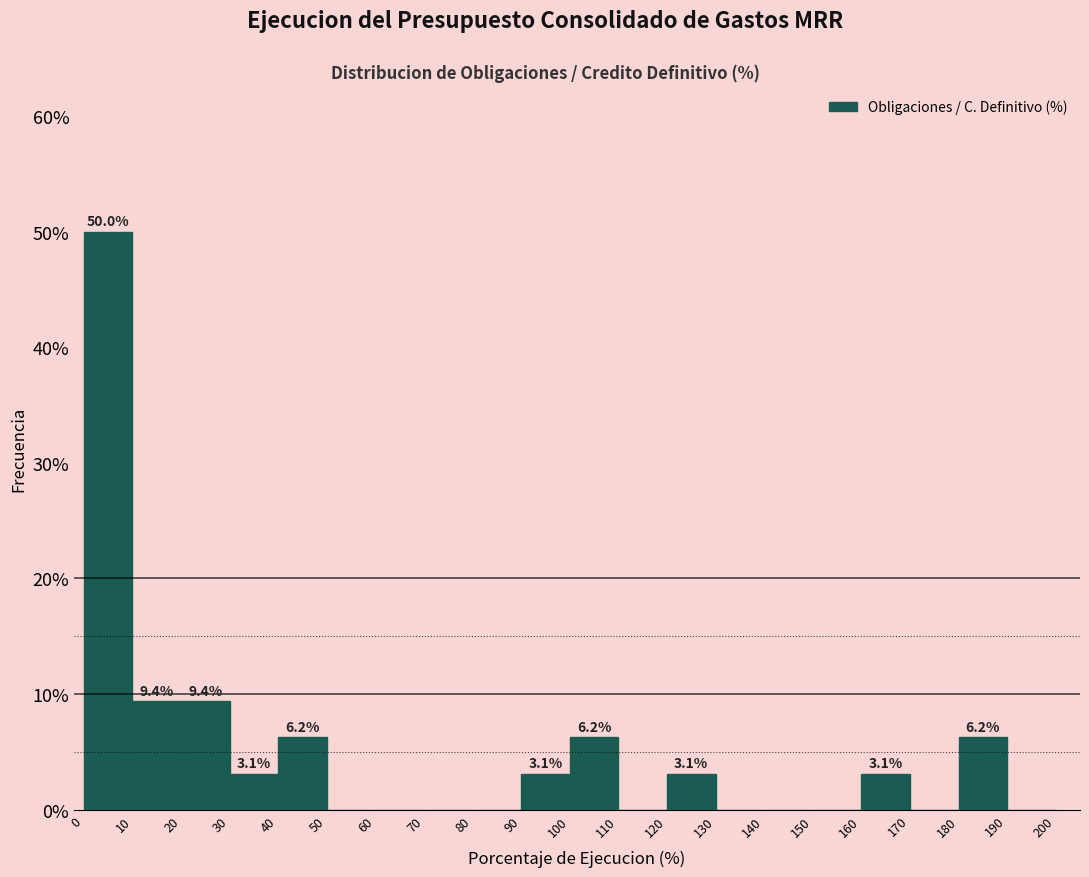

Over which range of the x-axis is the bar tallest?

0 to 10